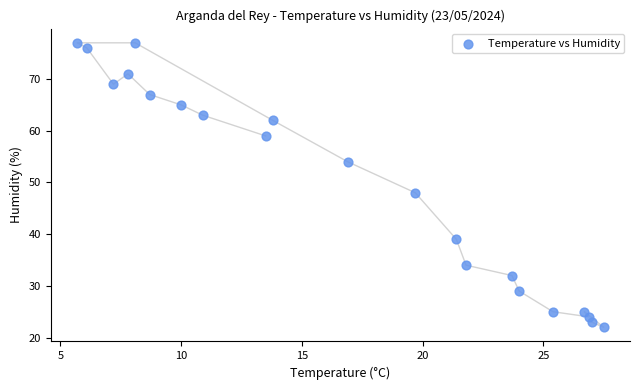

What Y value in the scatter plot is closest to 49?

48